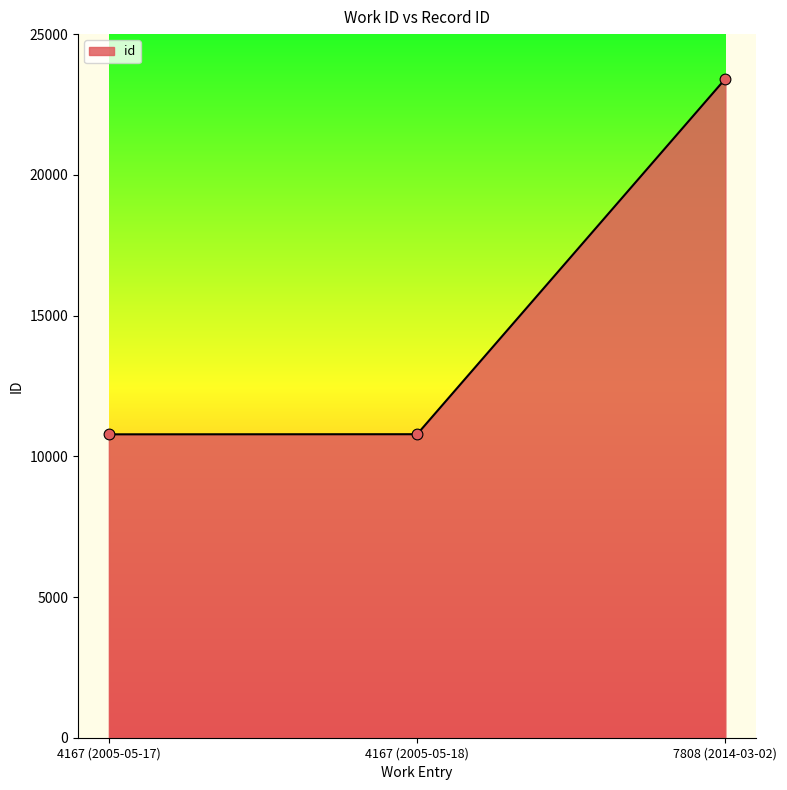

Which has a higher value, 4167 (2005-05-17) or 7808 (2014-03-02)?

7808 (2014-03-02)